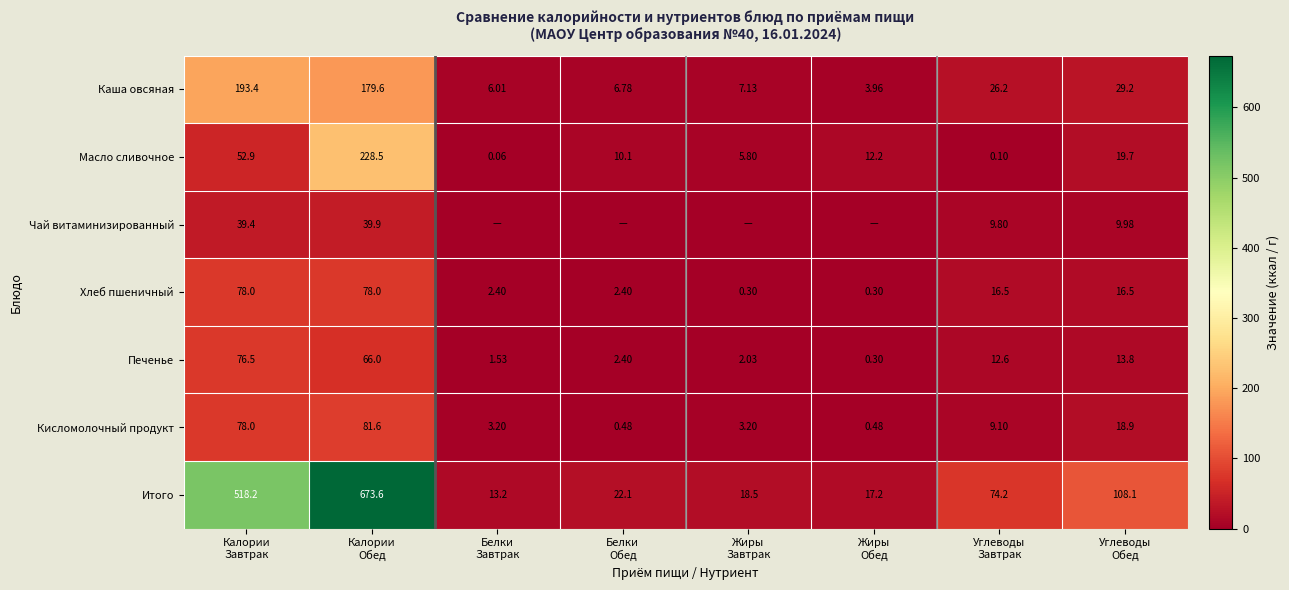

What is the sum of the Печенье values at Калории Завтрак and Жиры Обед?

76.8